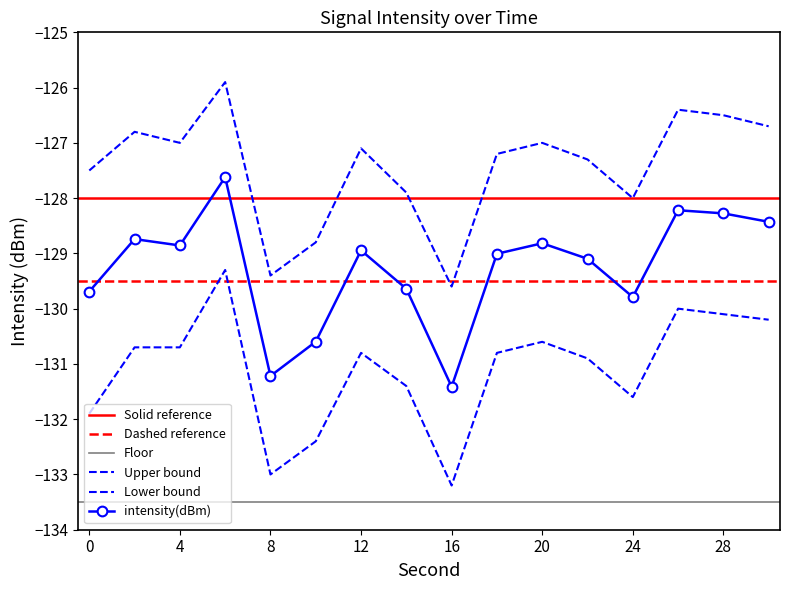

What is the difference between the maximum and second lowest values in the lower_bound series?

3.7